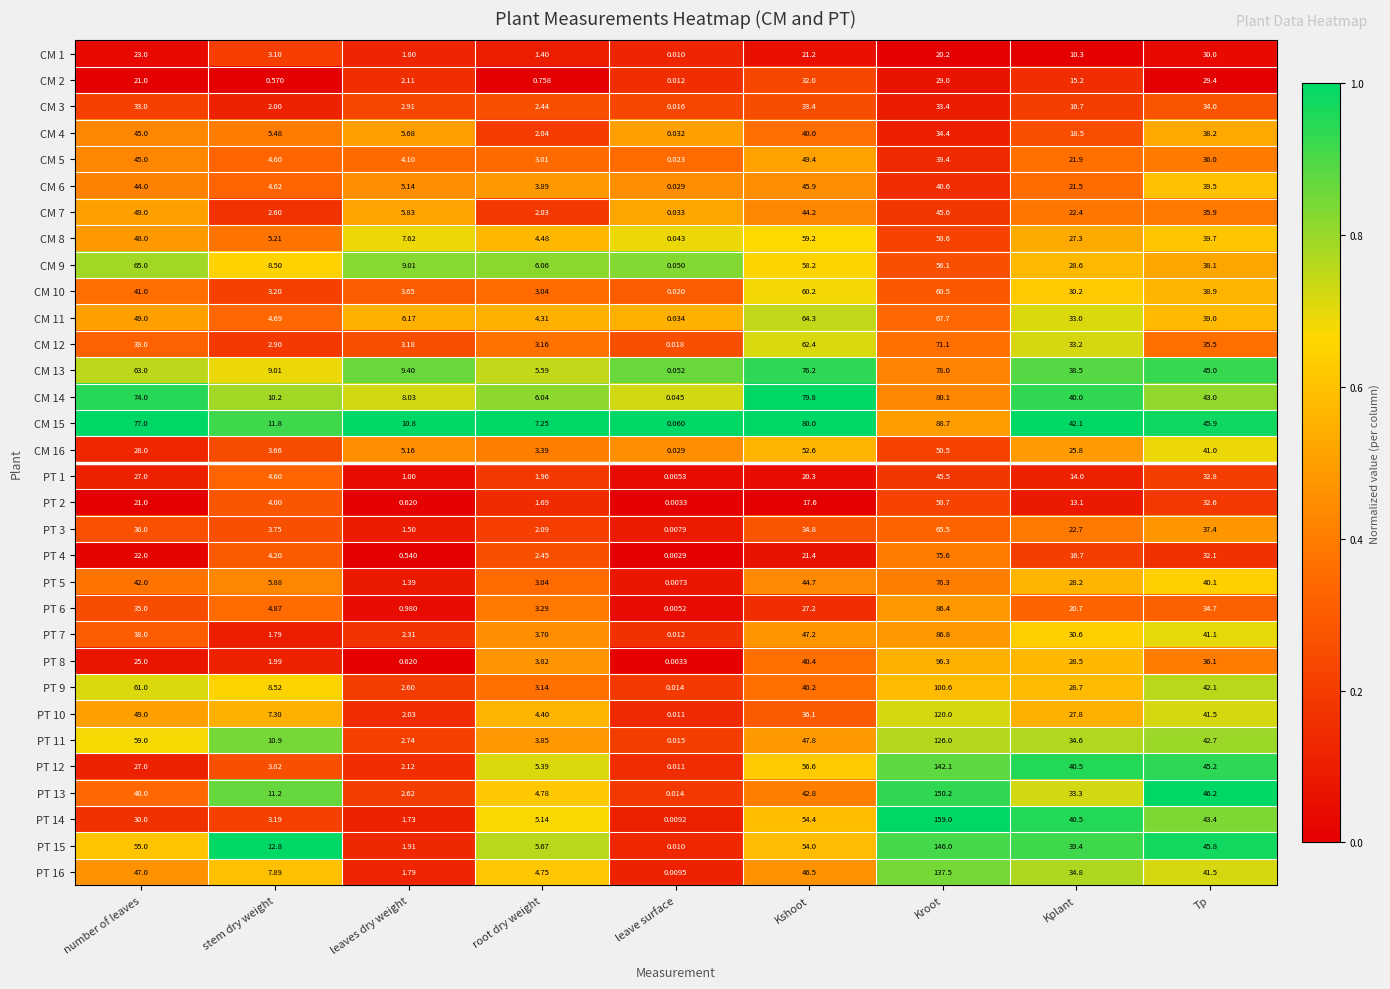

Between stem dry weight and leave surface, which series saw the biggest shift?

PT 15